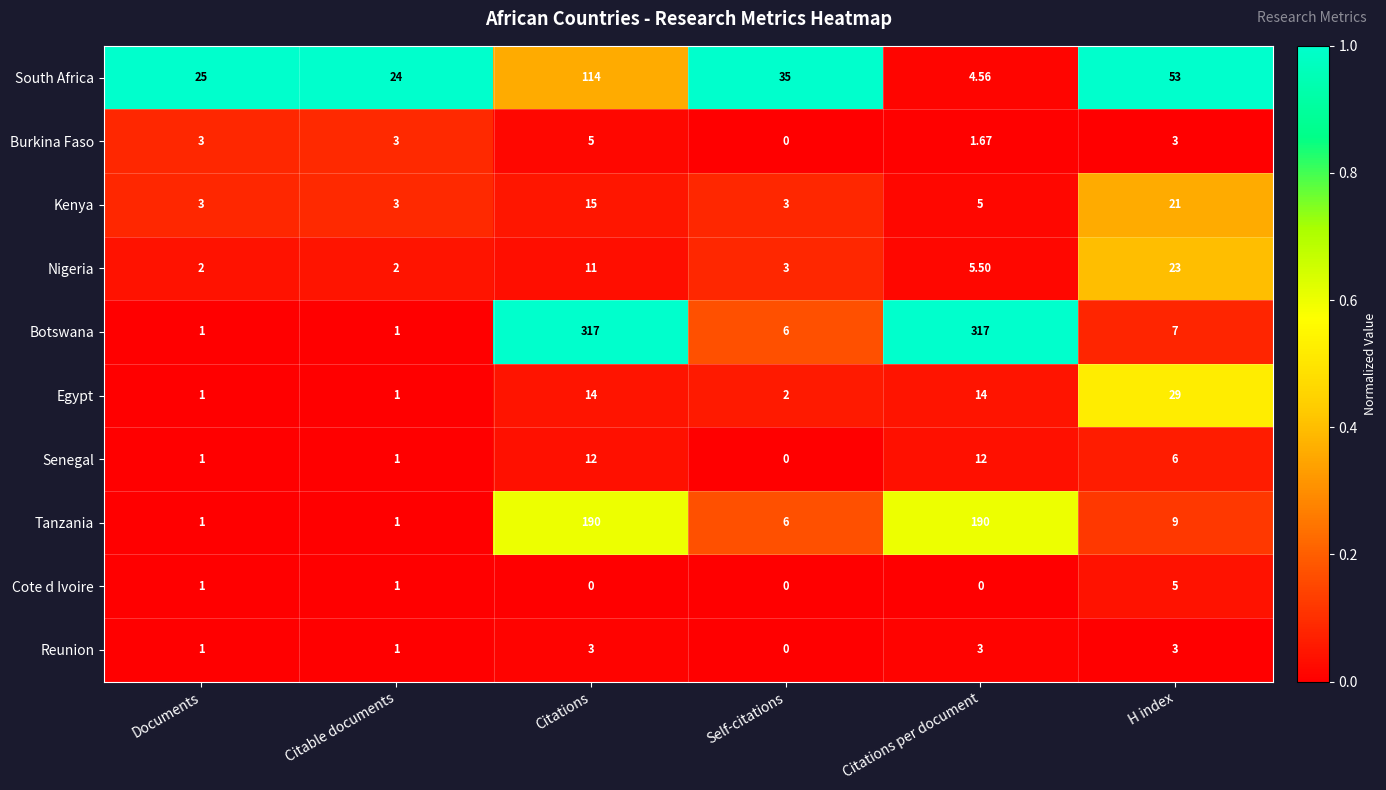

At which label does Burkina Faso reach its minimum?

Self-citations